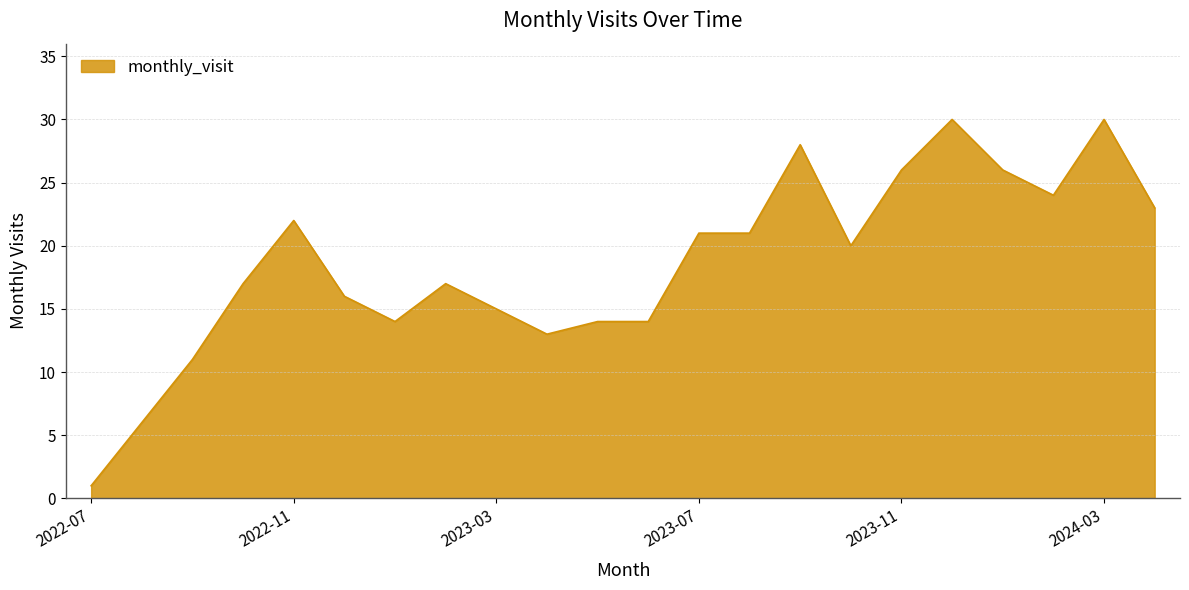

What is the difference between the maximum and minimum values?

29